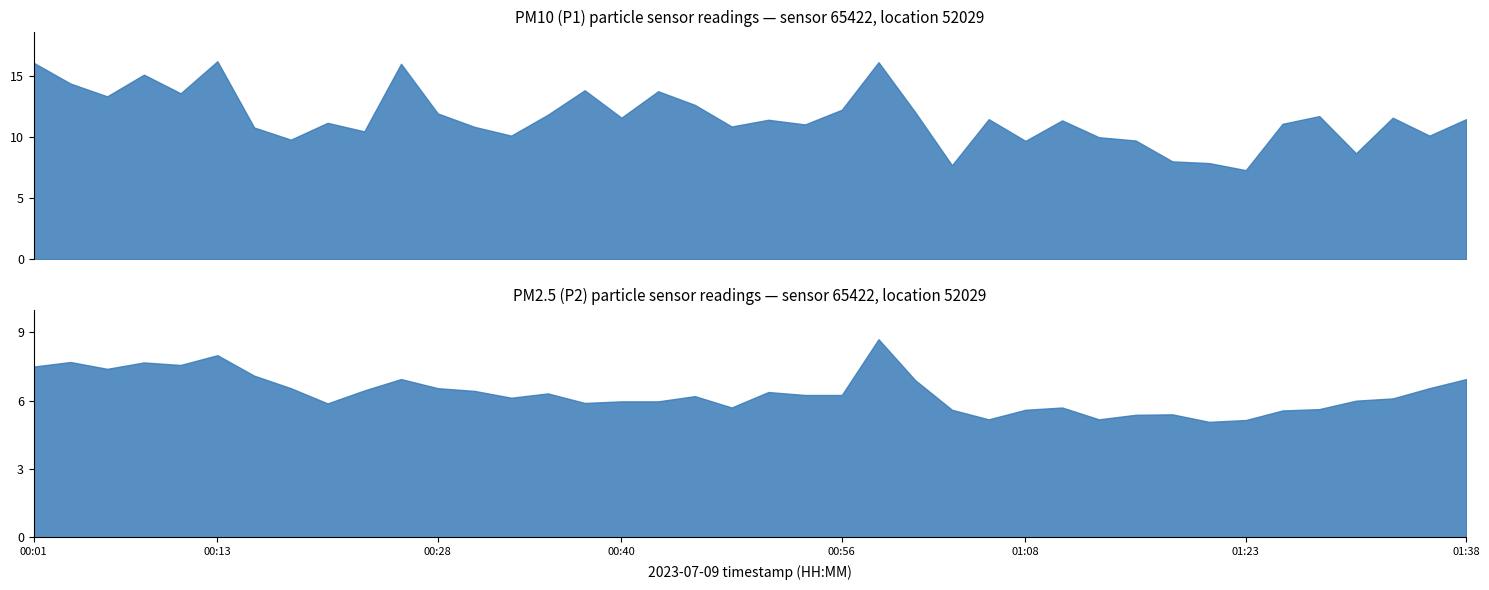

True or false: P2 and P1 intersect in this chart.

False